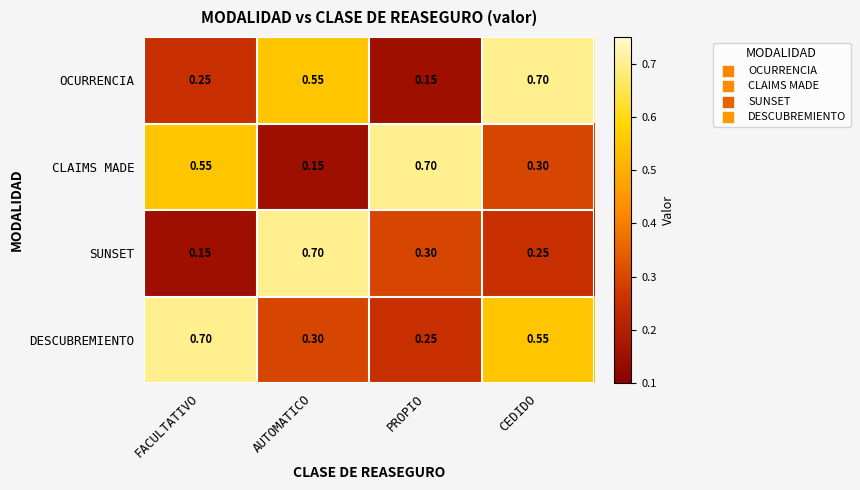

Which series has the largest total across all categories?

DESCUBREMIENTO